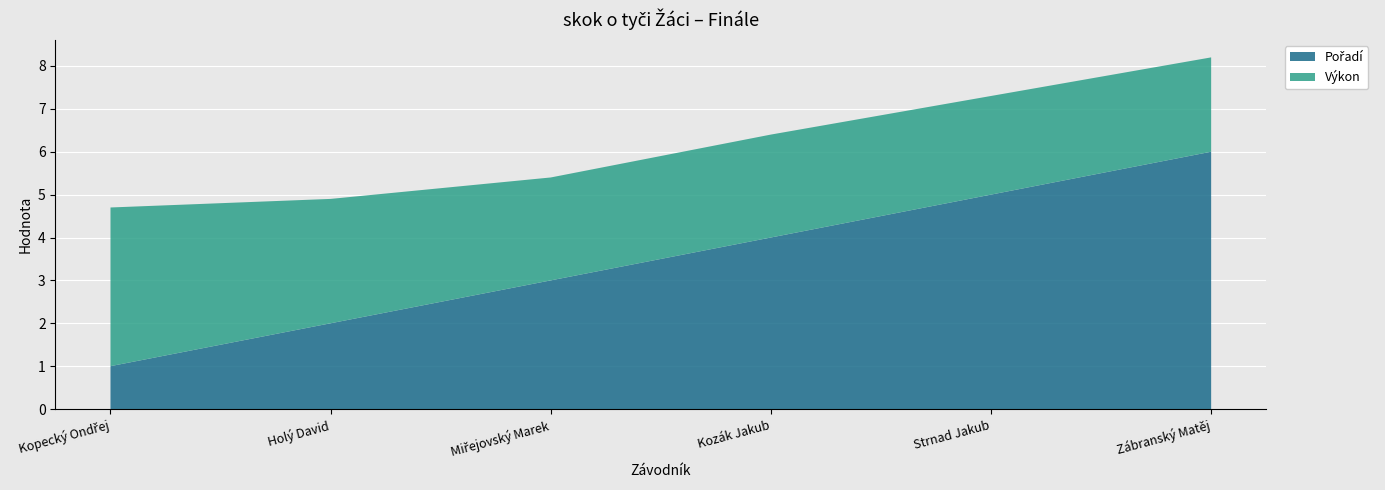

Reading left to right, extract all data points from this chart.

Pořadí: Kopecký Ondřej=1.0	Holý David=2.0	Miřejovský Marek=3.0	Kozák Jakub=4.0	Strnad Jakub=5.0	Zábranský Matěj=6.0
Výkon: Kopecký Ondřej=3.7	Holý David=2.9	Miřejovský Marek=2.4	Kozák Jakub=2.4	Strnad Jakub=2.3	Zábranský Matěj=2.2